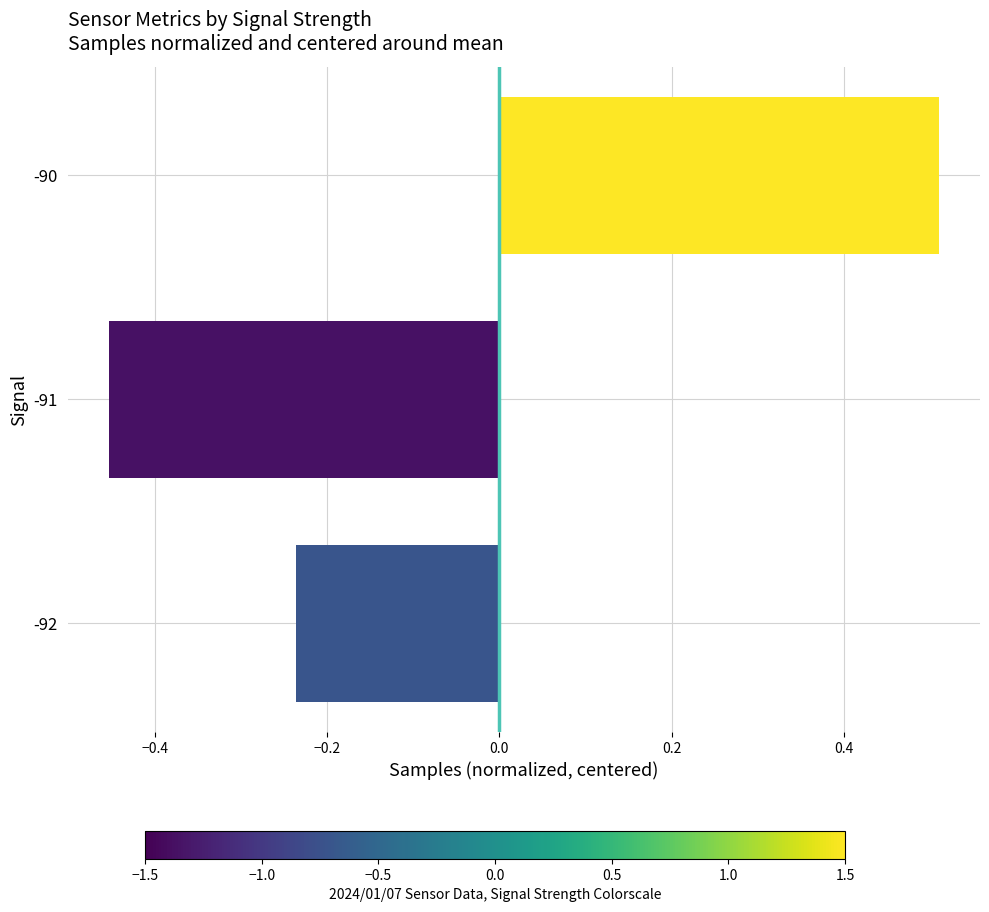

Where is the data nearest to the value 0?

-92